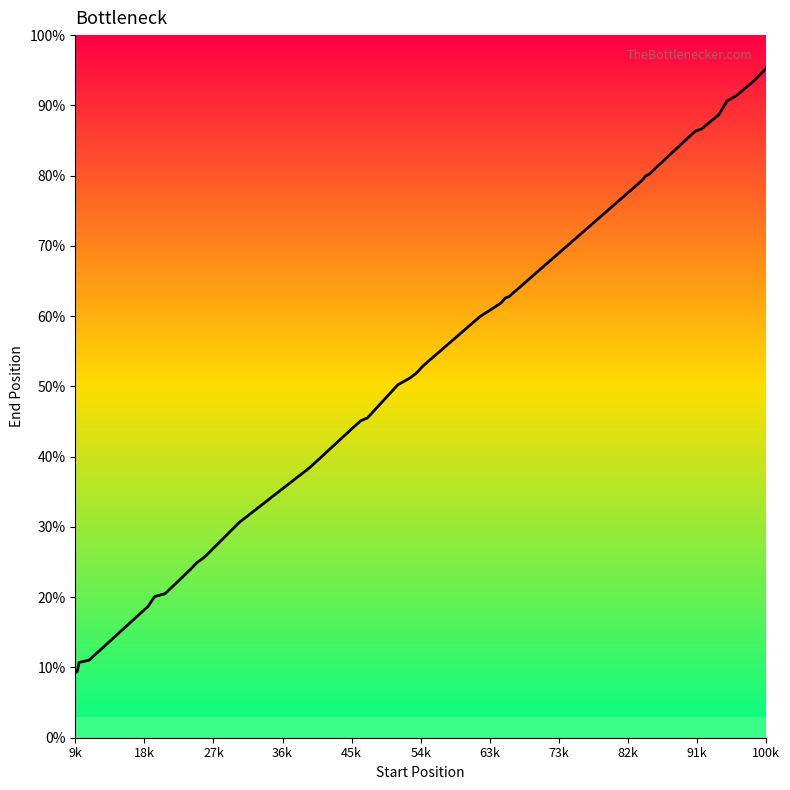

What is the sum of all values?

2258417